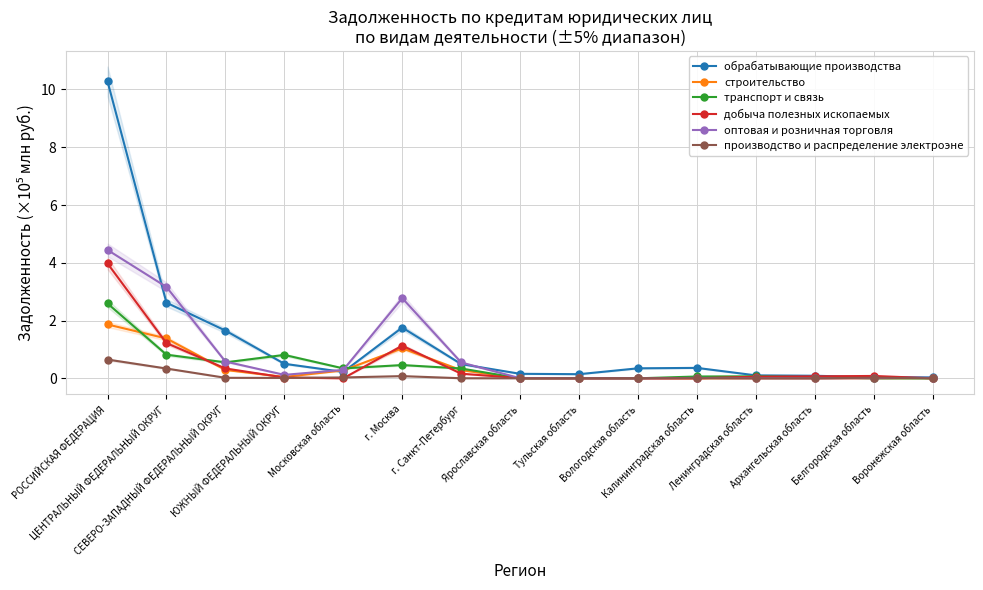

How many distinct data groups are displayed?

6